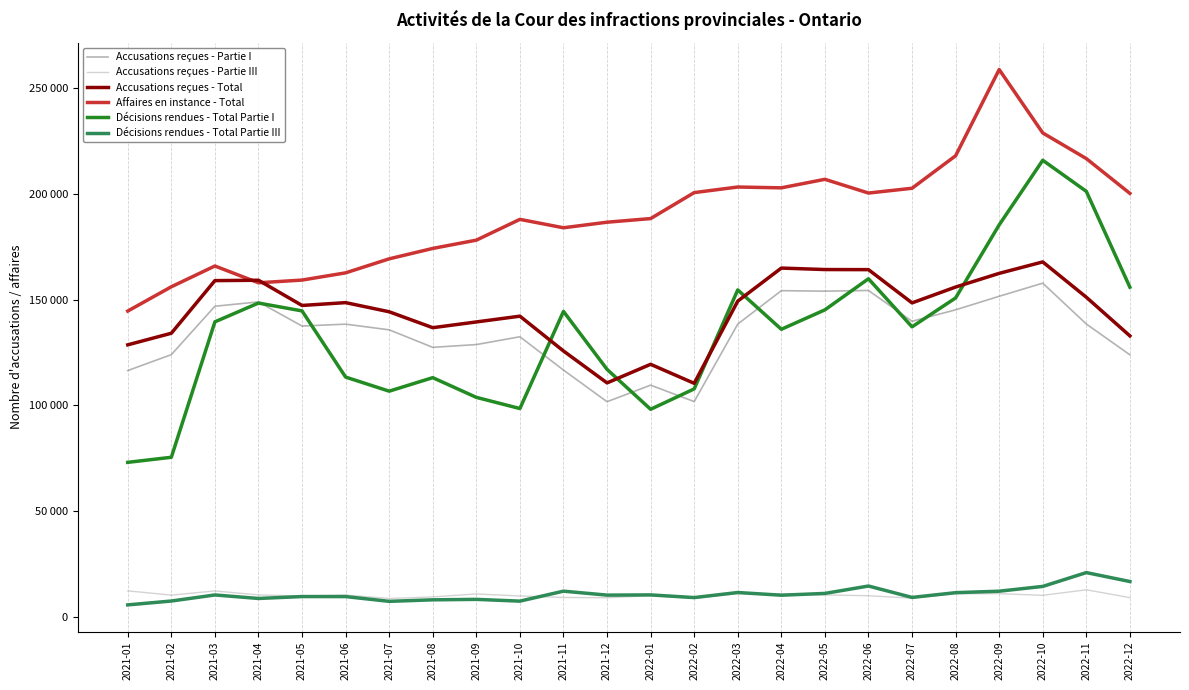

Which category has the lowest value across all series?

2021-01